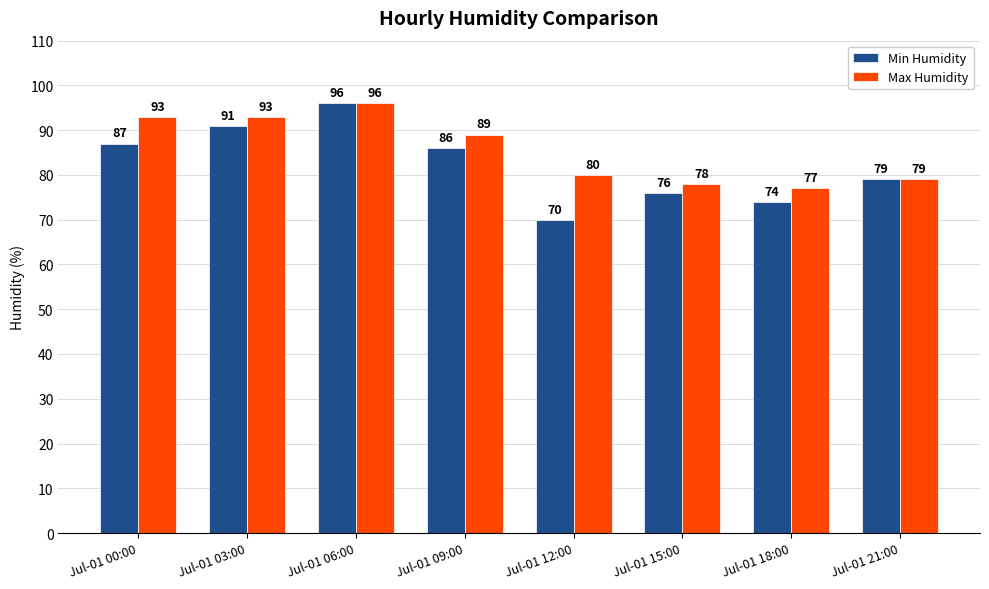

Reading left to right, what are all the values shown in this chart?

Min Humidity: Jul-01 00:00=87	Jul-01 03:00=91	Jul-01 06:00=96	Jul-01 09:00=86	Jul-01 12:00=70	Jul-01 15:00=76	Jul-01 18:00=74	Jul-01 21:00=79
Max Humidity: Jul-01 00:00=93	Jul-01 03:00=93	Jul-01 06:00=96	Jul-01 09:00=89	Jul-01 12:00=80	Jul-01 15:00=78	Jul-01 18:00=77	Jul-01 21:00=79